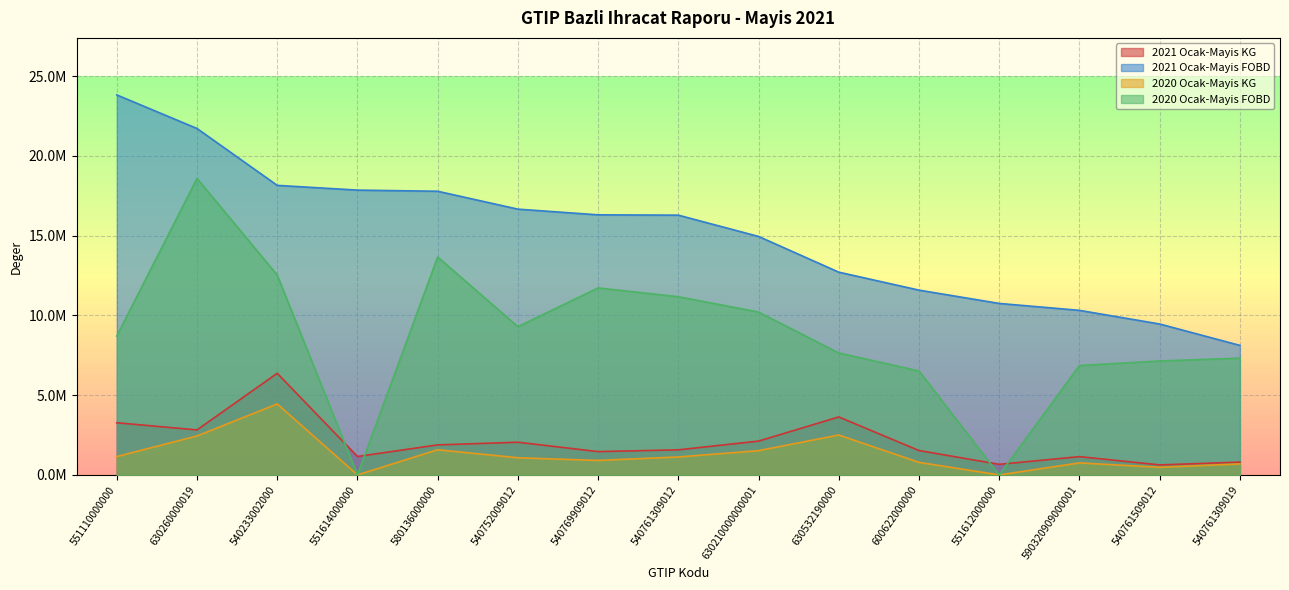

Does the chart display data point markers on the line(s)?

No